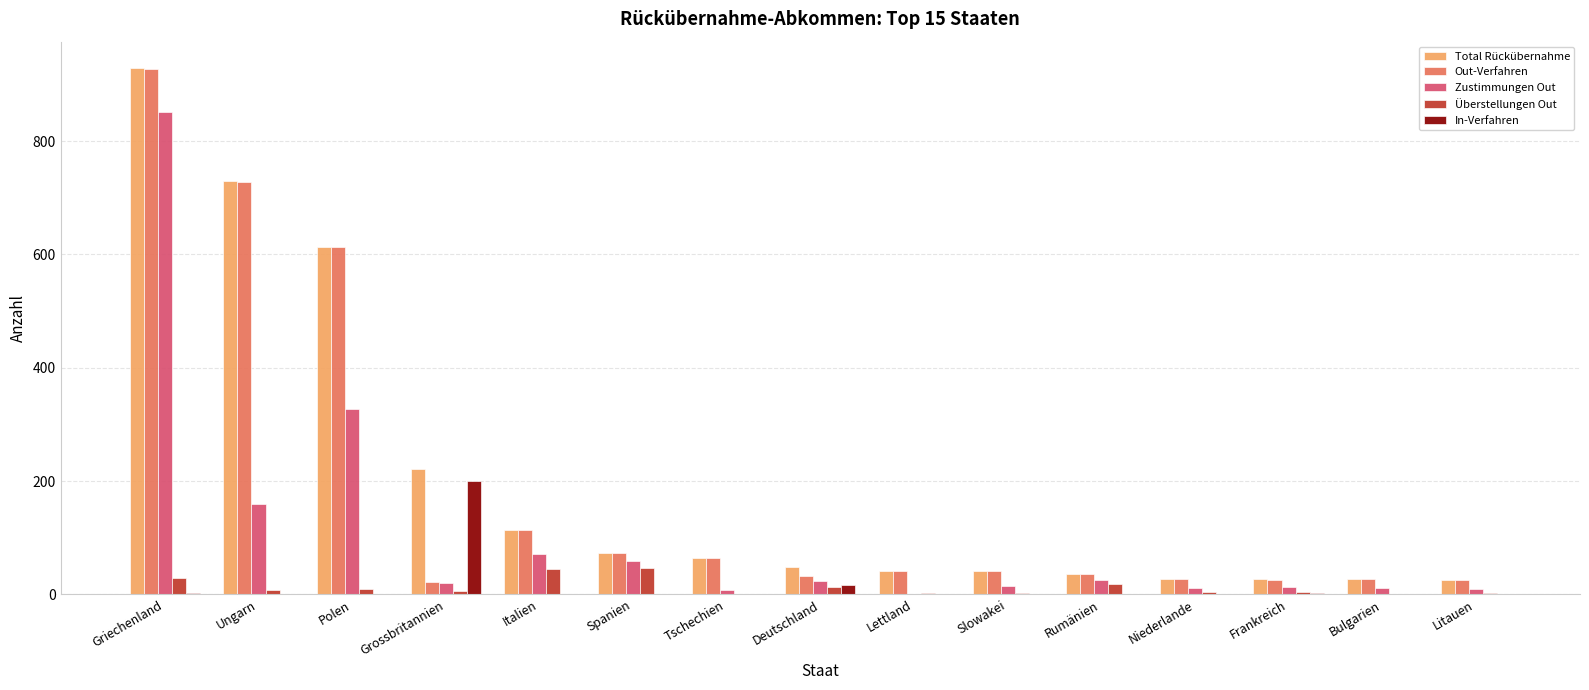

Is the value of Out-Verfahren at Bulgarien greater than the value of In-Verfahren at Frankreich?

Yes